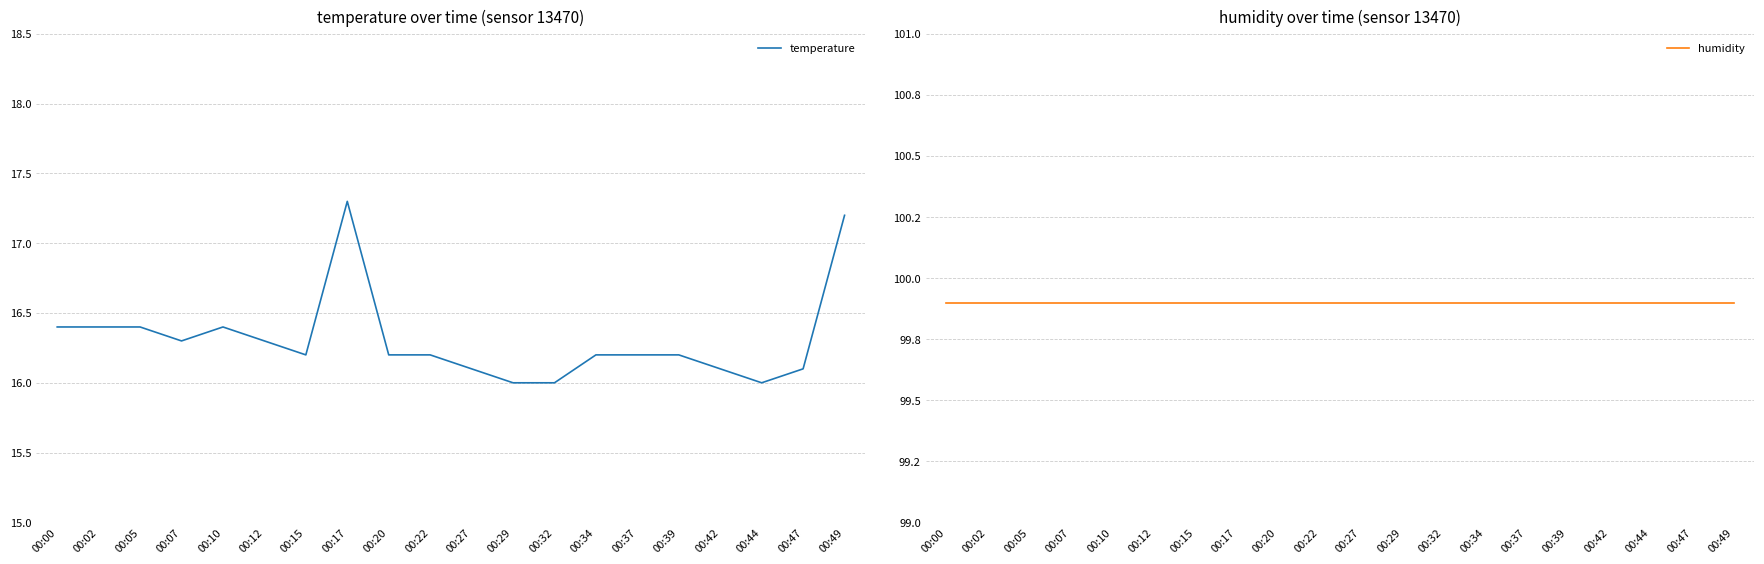

Reading left to right, transcribe all the data shown in this chart.

temperature: 00:00=16.4	00:02=16.4	00:05=16.4	00:07=16.3	00:10=16.4	00:12=16.3	00:15=16.2	00:17=17.3	00:20=16.2	00:22=16.2	00:27=16.1	00:29=16.0	00:32=16.0	00:34=16.2	00:37=16.2	00:39=16.2	00:42=16.1	00:44=16.0	00:47=16.1	00:49=17.2
humidity: 00:00=99.9	00:02=99.9	00:05=99.9	00:07=99.9	00:10=99.9	00:12=99.9	00:15=99.9	00:17=99.9	00:20=99.9	00:22=99.9	00:27=99.9	00:29=99.9	00:32=99.9	00:34=99.9	00:37=99.9	00:39=99.9	00:42=99.9	00:44=99.9	00:47=99.9	00:49=99.9